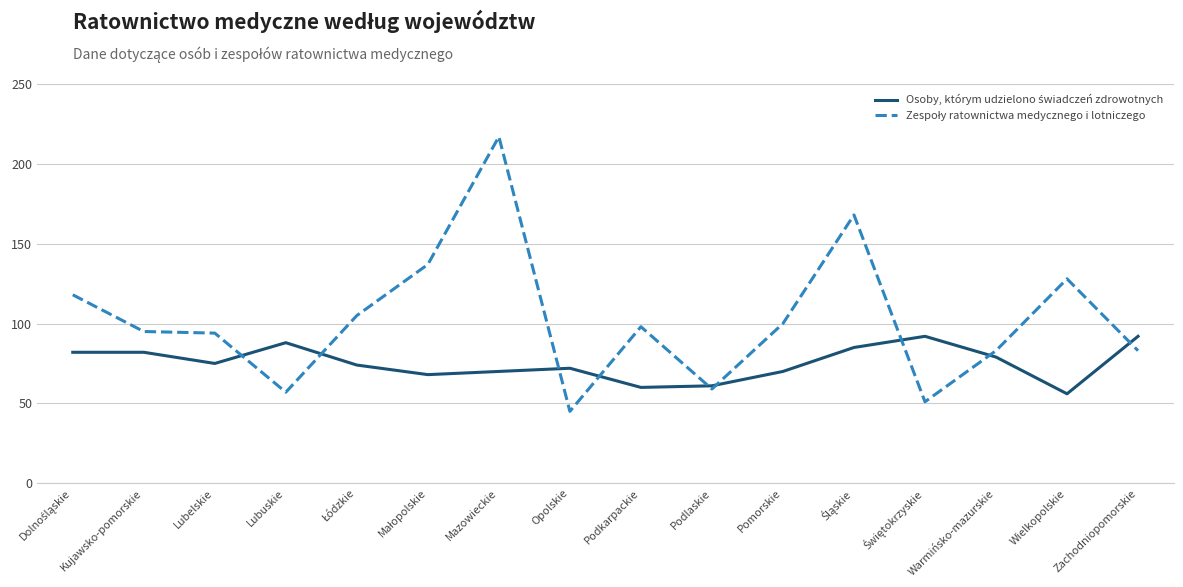

What is the spread (max minus min) of values at Pomorskie?

30